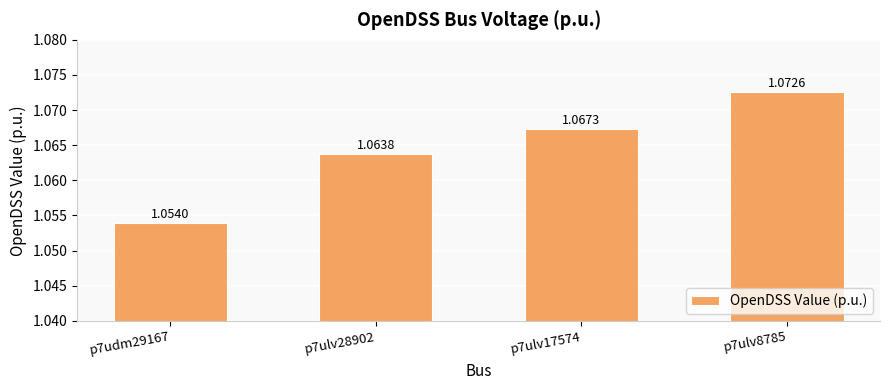

Rank the categories by value from highest to lowest.

p7ulv8785, p7ulv17574, p7ulv28902, p7udm29167